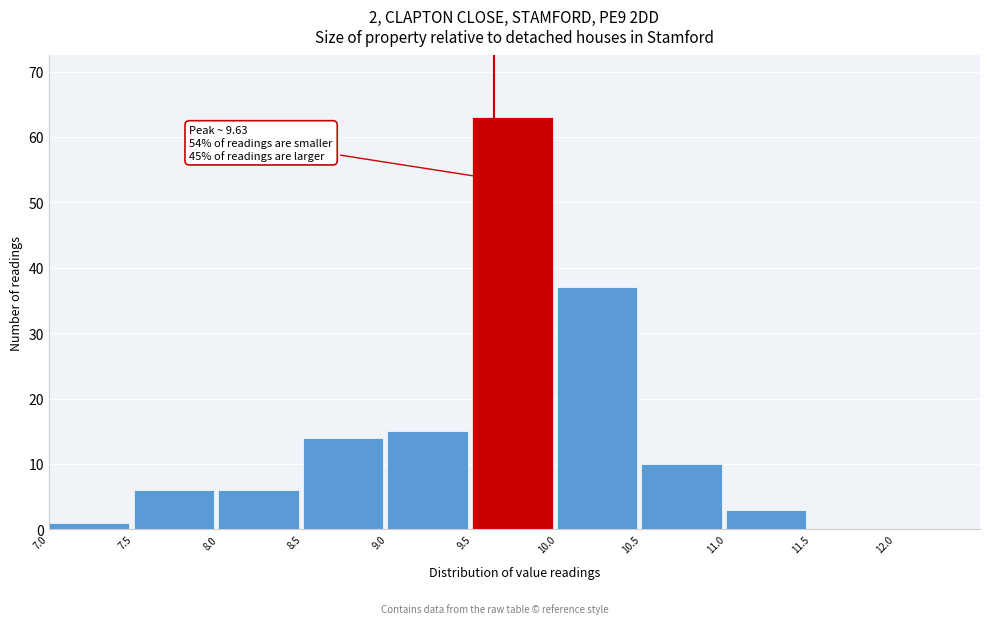

Over which range of the x-axis is the bar tallest?

9.5 to 10.0